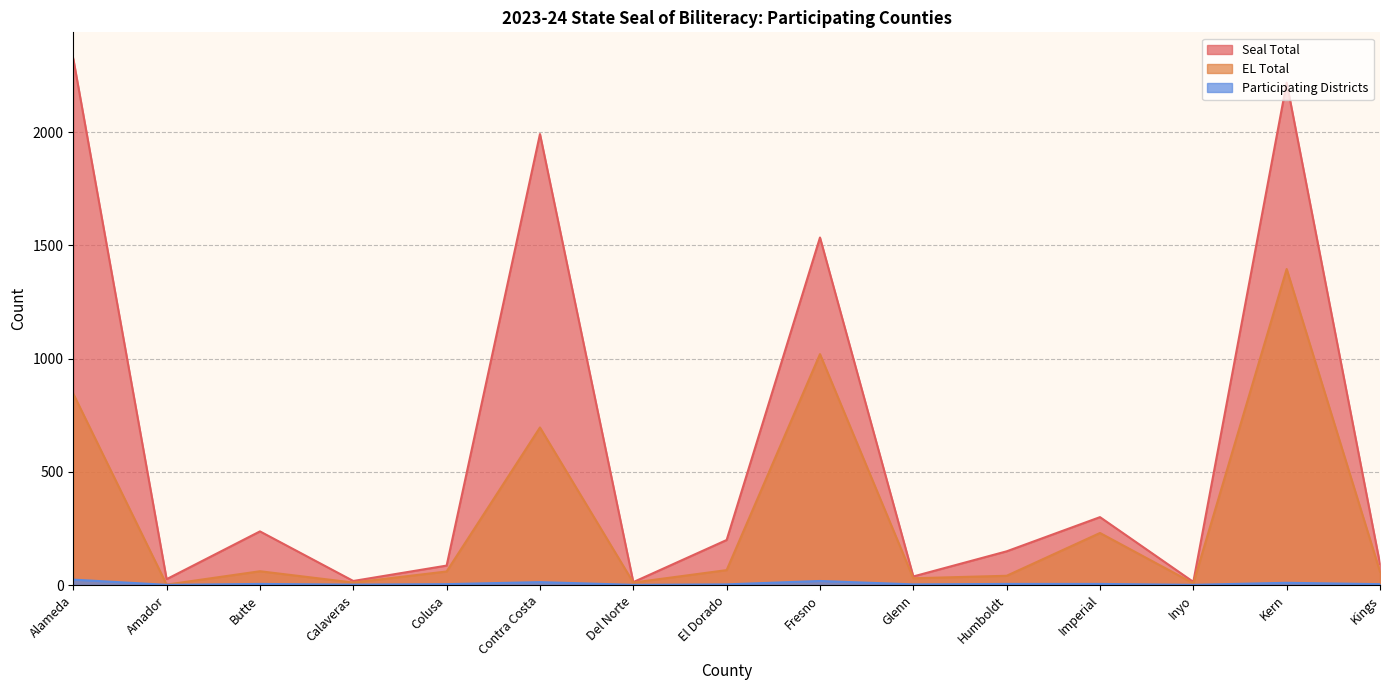

At which category does Seal Total reach its first local peak?

Butte